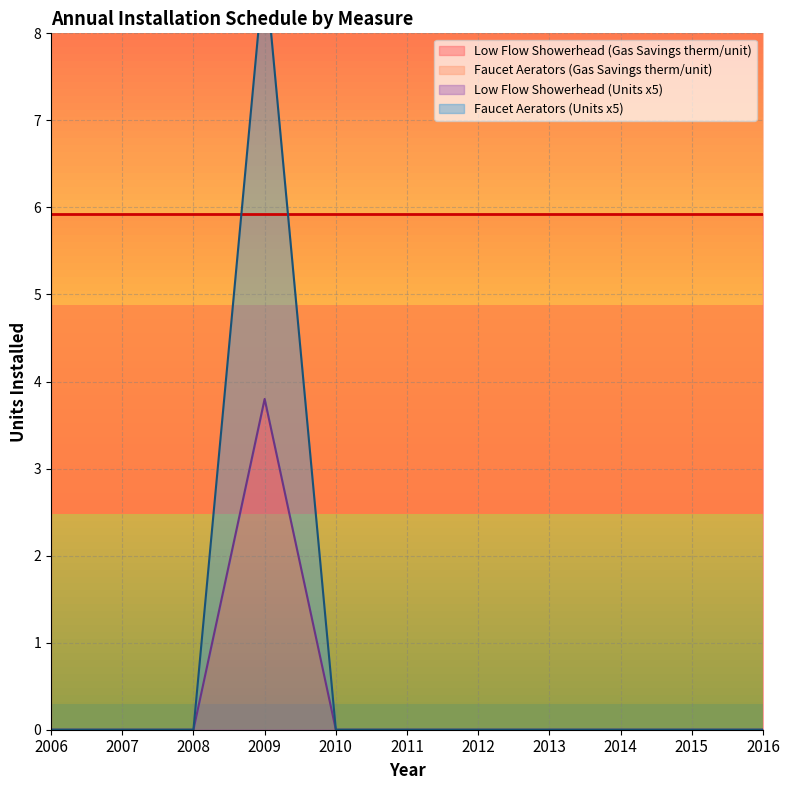

Does the chart have visible grid lines?

Yes